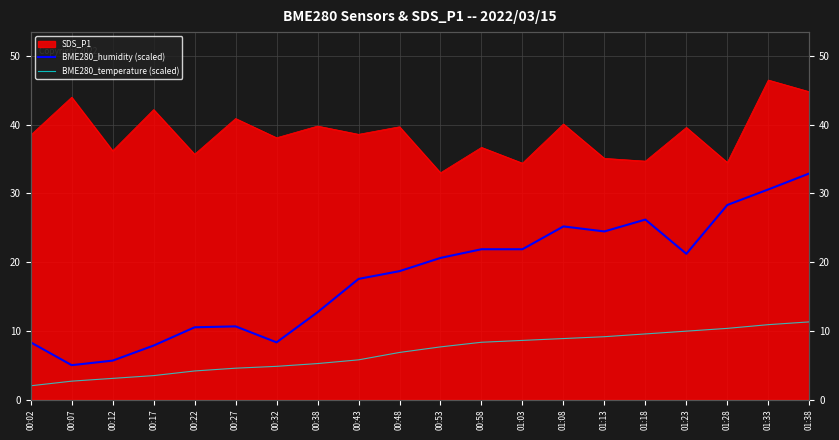

Where is the first local minimum for BME280_humidity (scaled)?

00:07